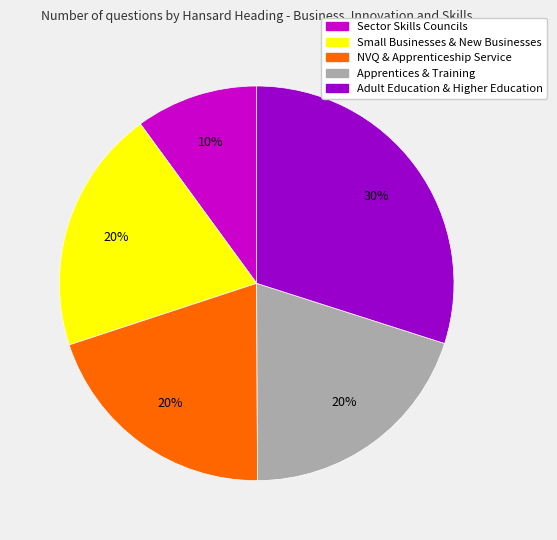

Which category has the biggest portion of the pie?

Adult Education & Higher Education